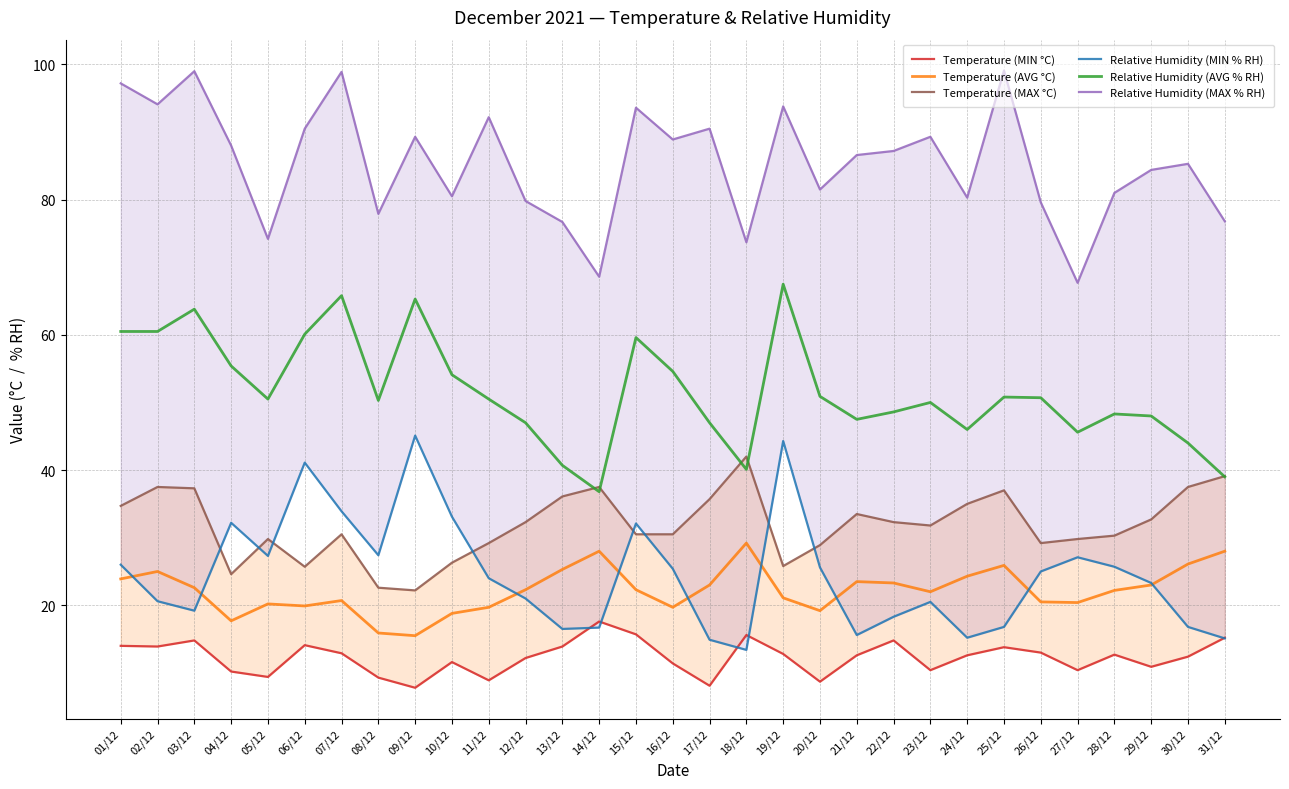

Where is the first local minimum for Temperature (MAX °C)?

04/12